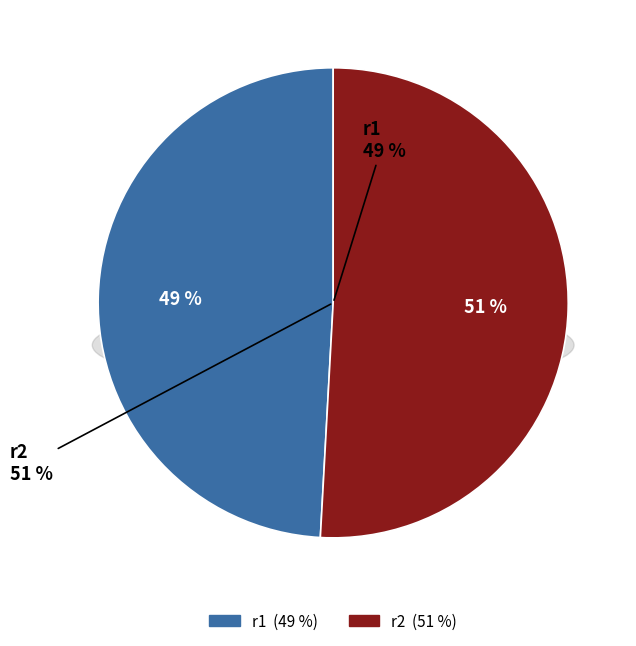

Is it true that 3 is 14% of the pie?

False